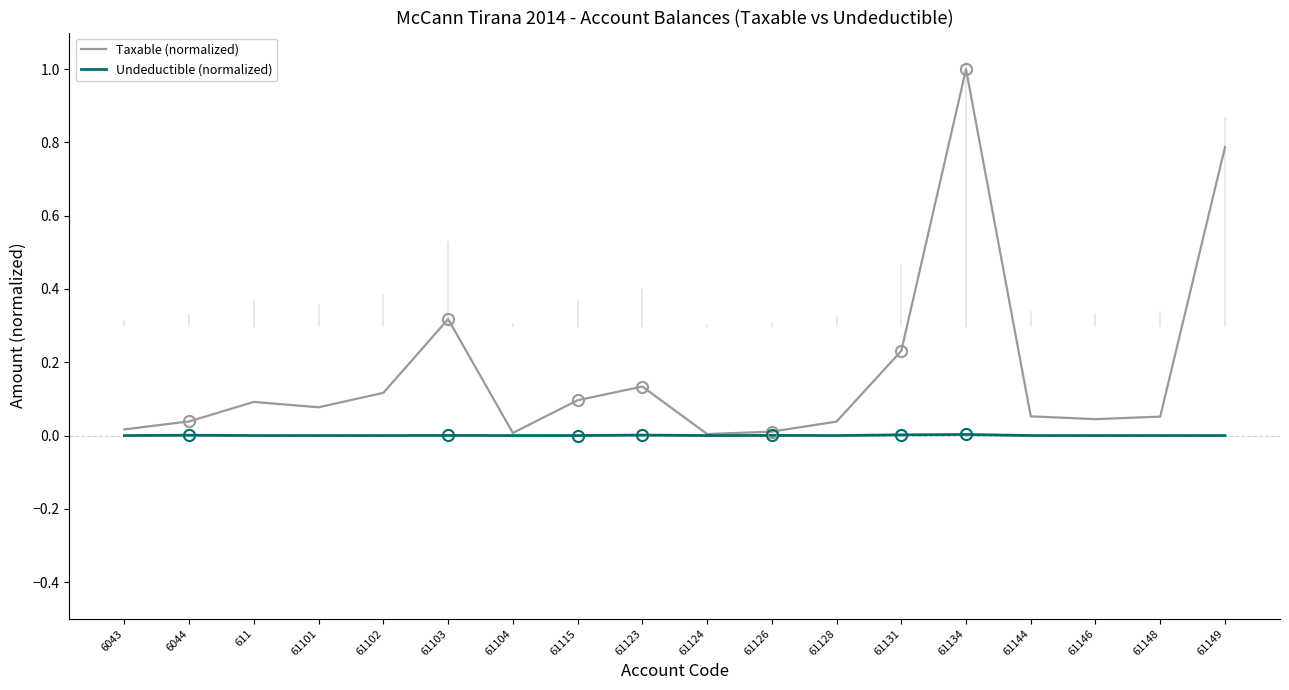

Rank the series by their maximum value, from highest to lowest.

Taxable (normalized), Undeductible (normalized)